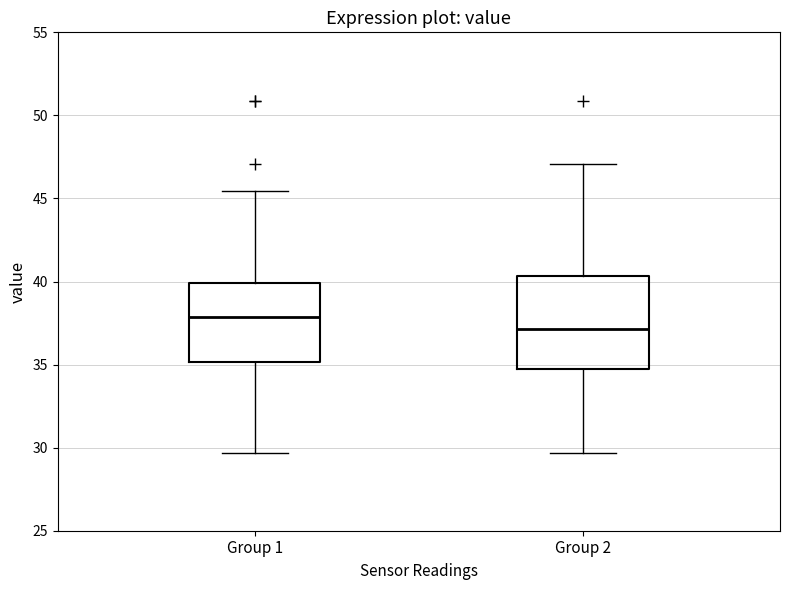

Which box has the lowest median line?

Group 2